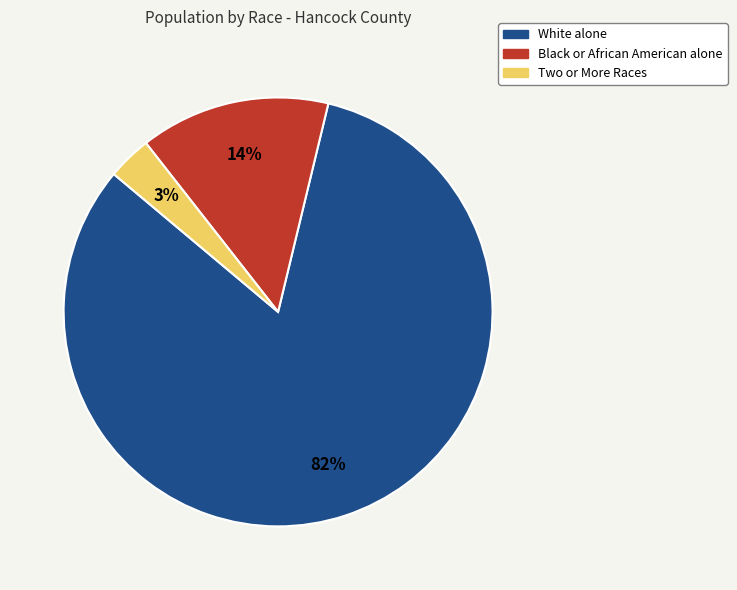

Is it true that White alone is 82% of the pie?

True